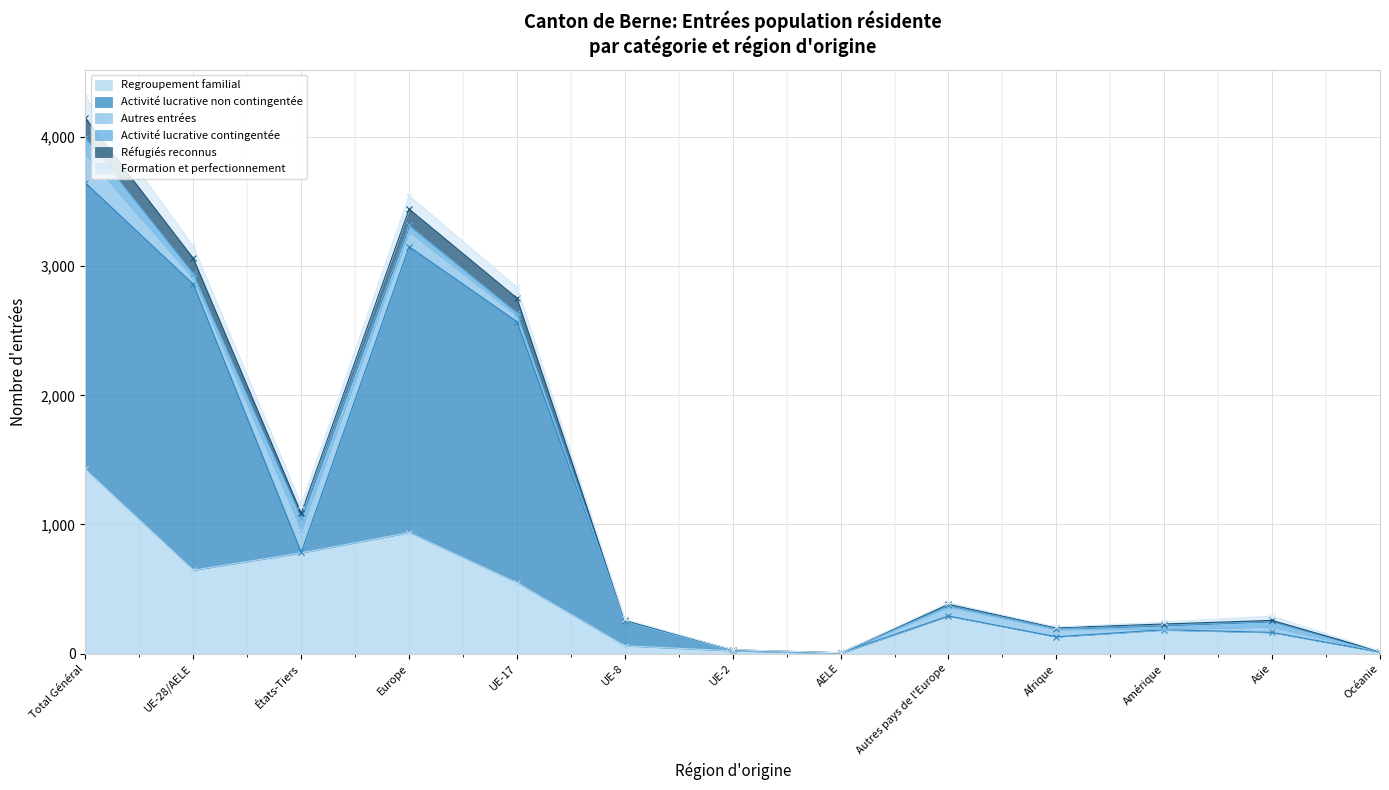

True or false: Regroupement familial has a value of 937 at Europe.

True